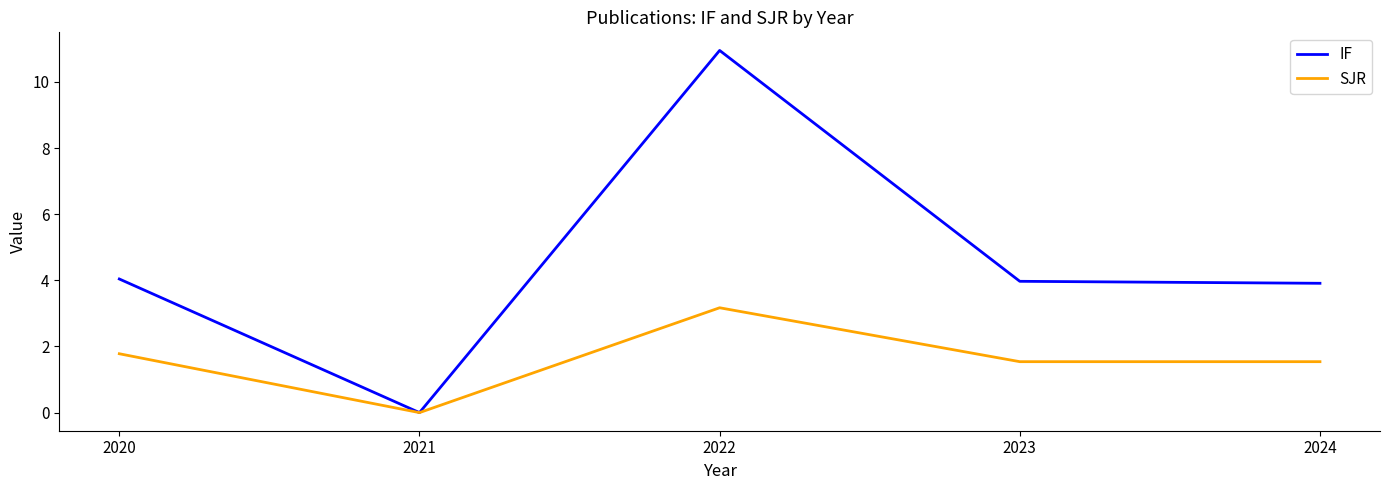

What are all the series names shown in the legend?

IF, SJR